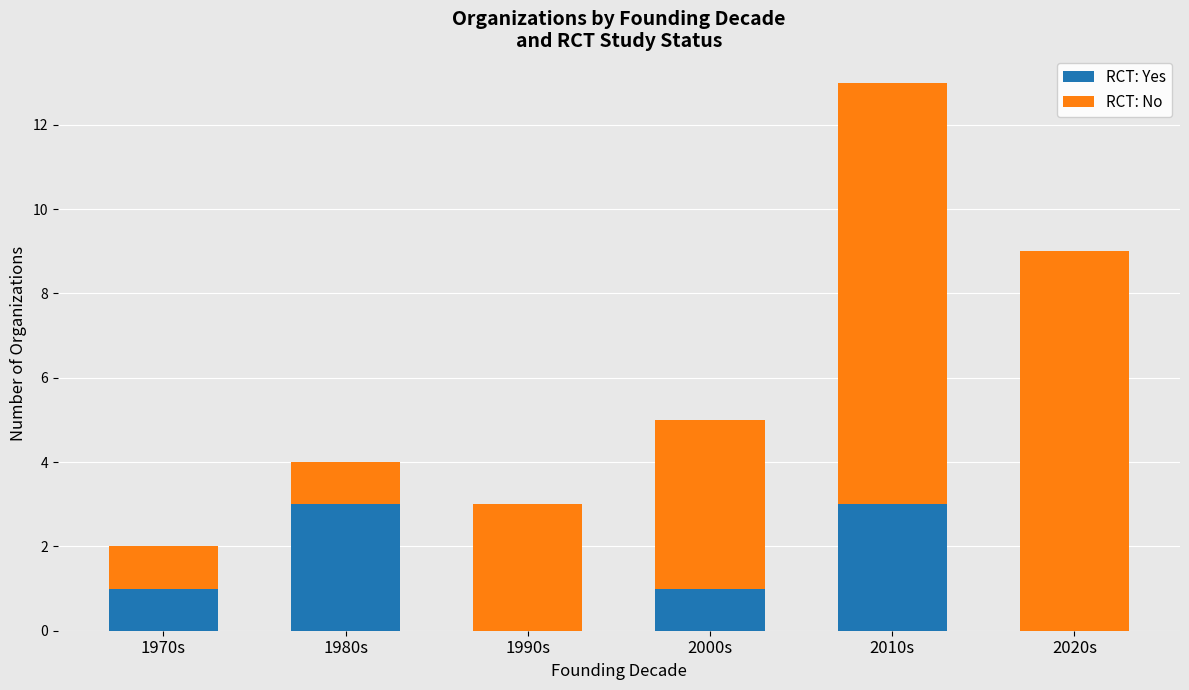

How many distinct data groups are displayed?

2